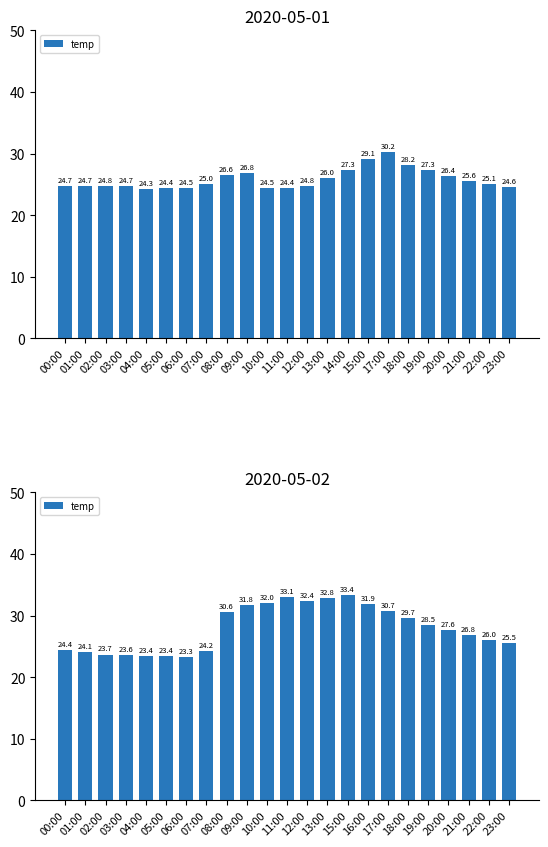

Where does the data first go above 27?

08:00